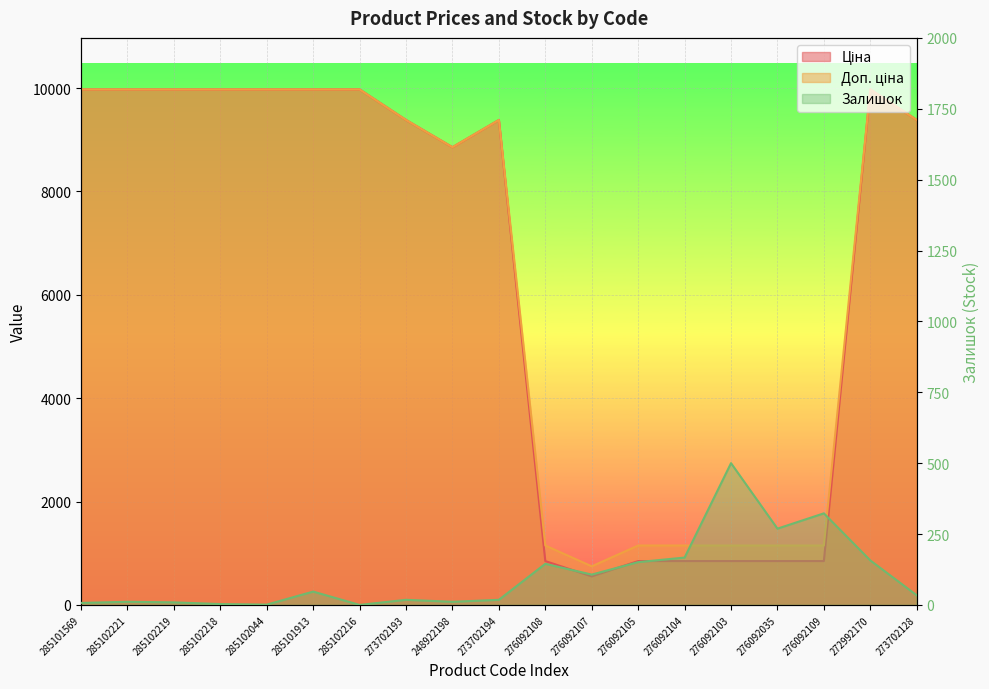

At which label is Залишок closest to 250?

276092035